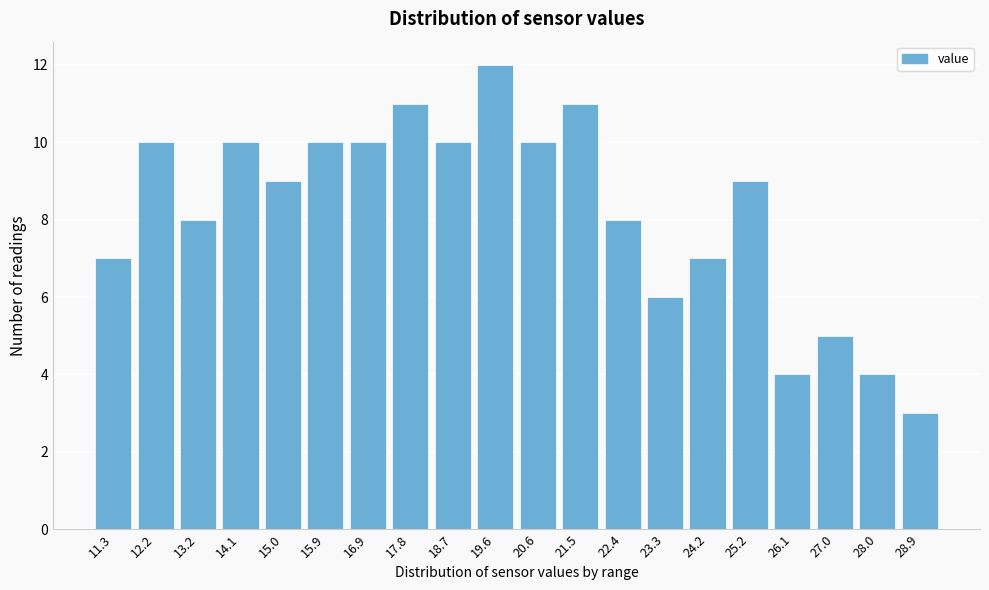

Reading right to left, what are all the values shown in this chart?

28.9=3	28.0=4	27.0=5	26.1=4	25.2=9	24.2=7	23.3=6	22.4=8	21.5=11	20.6=10	19.6=12	18.7=10	17.8=11	16.9=10	15.9=10	15.0=9	14.1=10	13.2=8	12.2=10	11.3=7